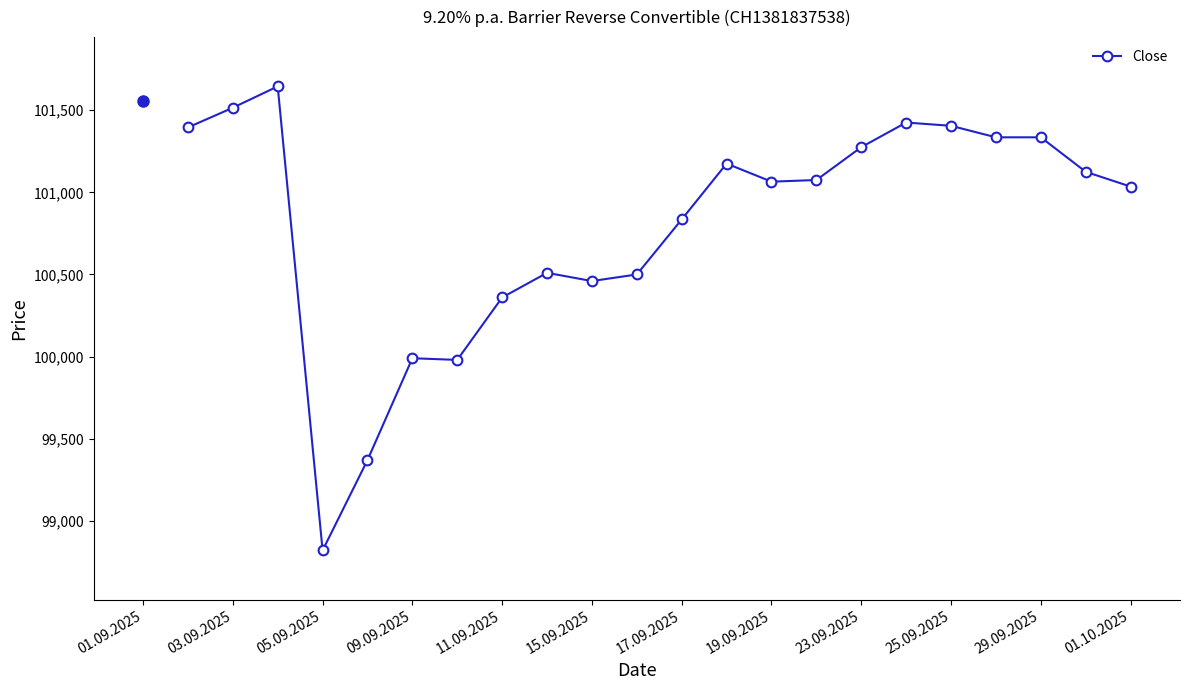

What is the difference between the second highest and second lowest values?

2145